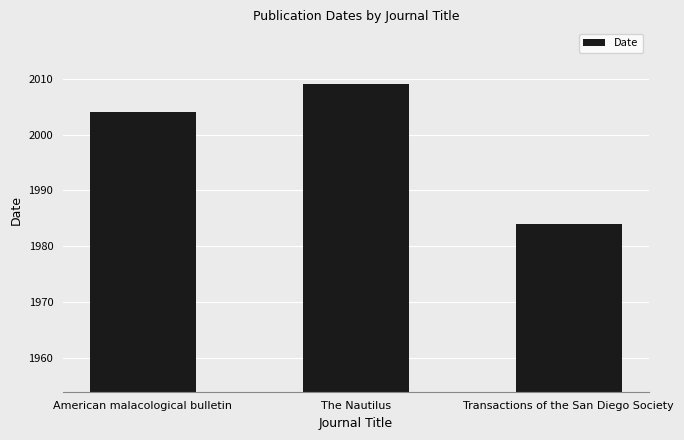

How many values are between 1984 and 2009?

3